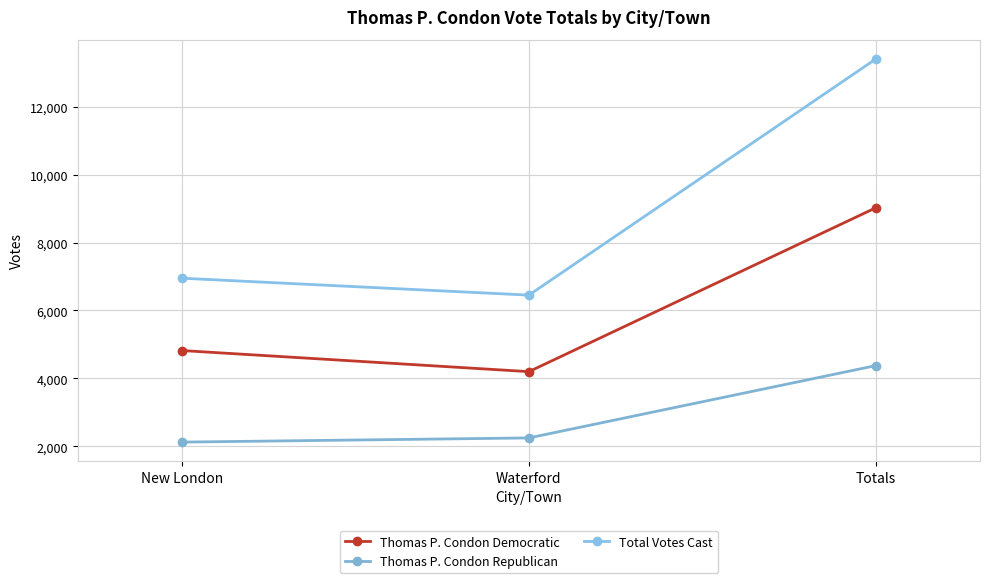

Between Waterford and Totals, which is larger?

Totals